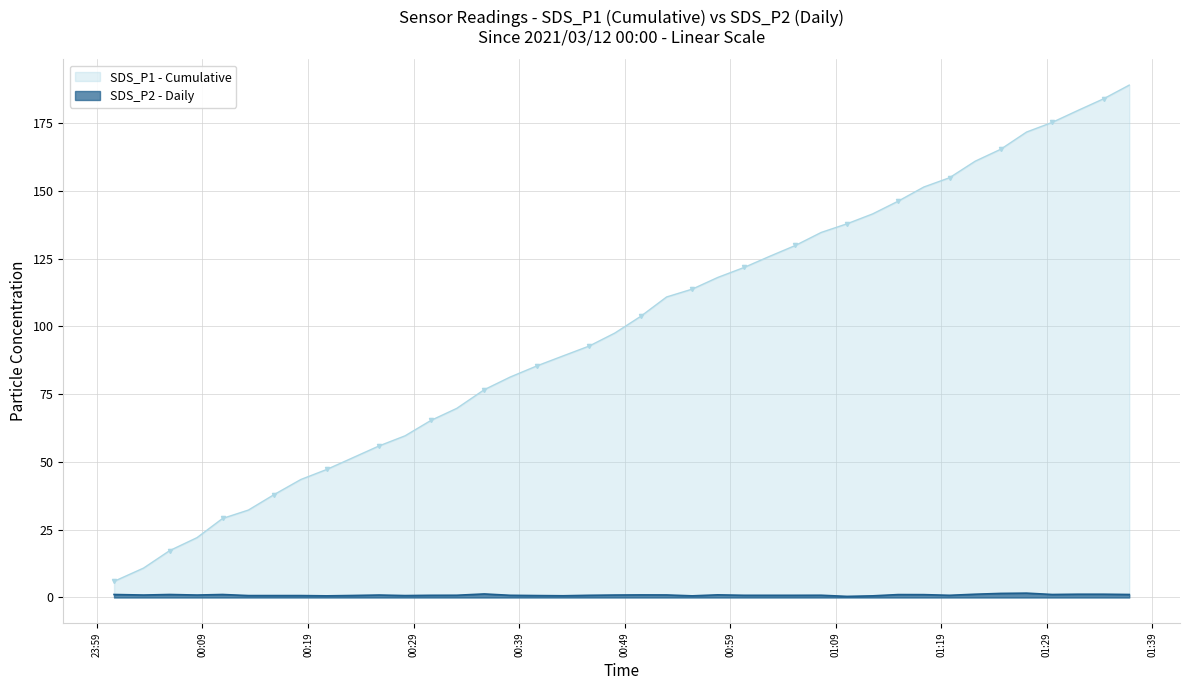

What is the lowest value of the SDS_P1 - Cumulative series?

6.0